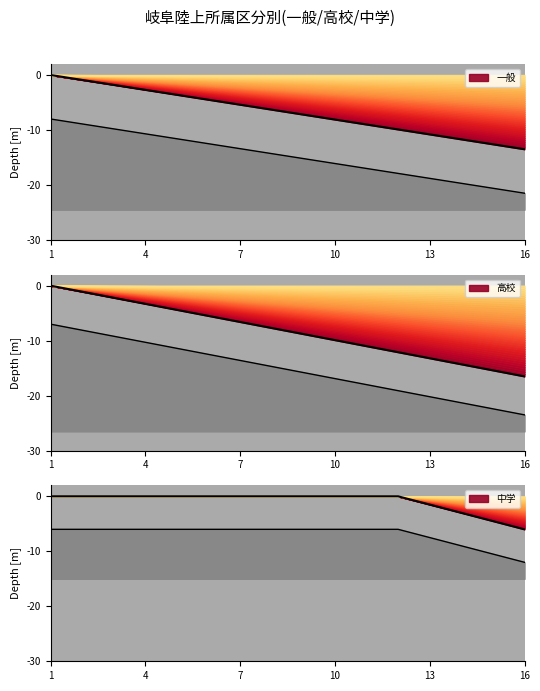

Is this an area chart (filled region under the line)?

No